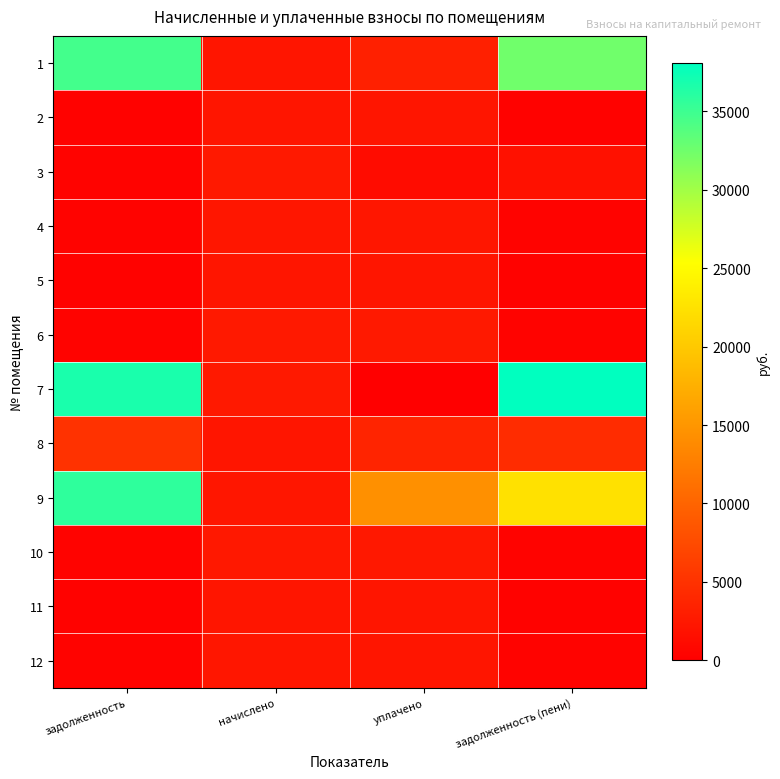

Reading right to left, extract all data points from this chart.

1: задолженность (пени)=32468.6	уплачено=3293.8	начислено=2173.1	задолженность=34675.9
2: задолженность (пени)=363.2	уплачено=2165.4	начислено=2179.2	задолженность=363.2
3: задолженность (пени)=1719.3	уплачено=1273.5	начислено=2579.3	задолженность=429.7
4: задолженность (пени)=376.5	уплачено=2244.9	начислено=2259.2	задолженность=376.5
5: задолженность (пени)=369.4	уплачено=2202.1	начислено=2216.2	задолженность=369.4
6: задолженность (пени)=427.8	уплачено=2550.8	начислено=2567.0	задолженность=427.8
7: задолженность (пени)=38053.0	уплачено=0.0	начислено=2573.2	задолженность=36766.4
8: задолженность (пени)=4500.1	уплачено=3700.0	начислено=2160.8	задолженность=5019.7
9: задолженность (пени)=22433.4	уплачено=14379.1	начислено=2234.6	задолженность=35695.2
10: задолженность (пени)=416.6	уплачено=2483.5	начислено=2499.4	задолженность=416.6
11: задолженность (пени)=370.4	уплачено=2207.6	начислено=2222.3	задолженность=370.4
12: задолженность (пени)=373.5	уплачено=2226.6	начислено=2240.8	задолженность=373.5